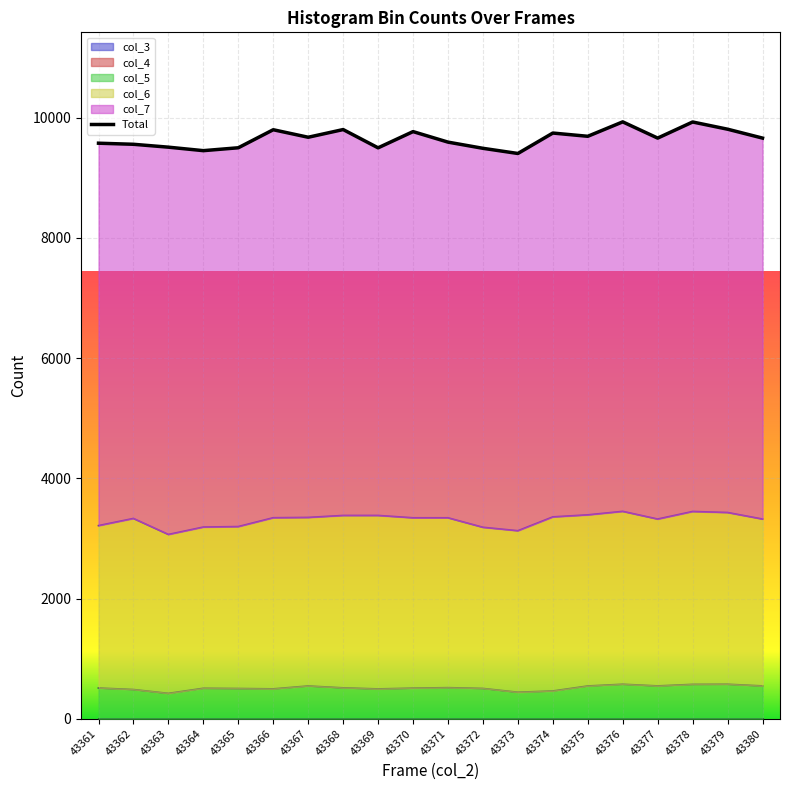

At how many categories does at least one series exceed 4870?

20